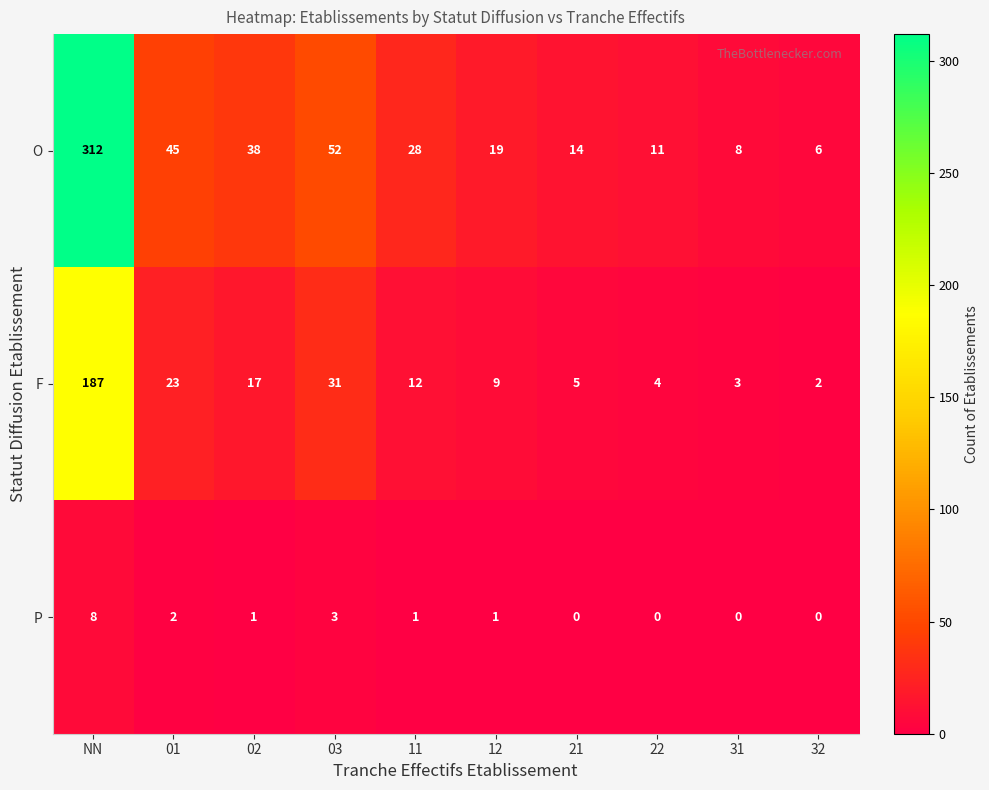

Count the number of categories in the chart.

10